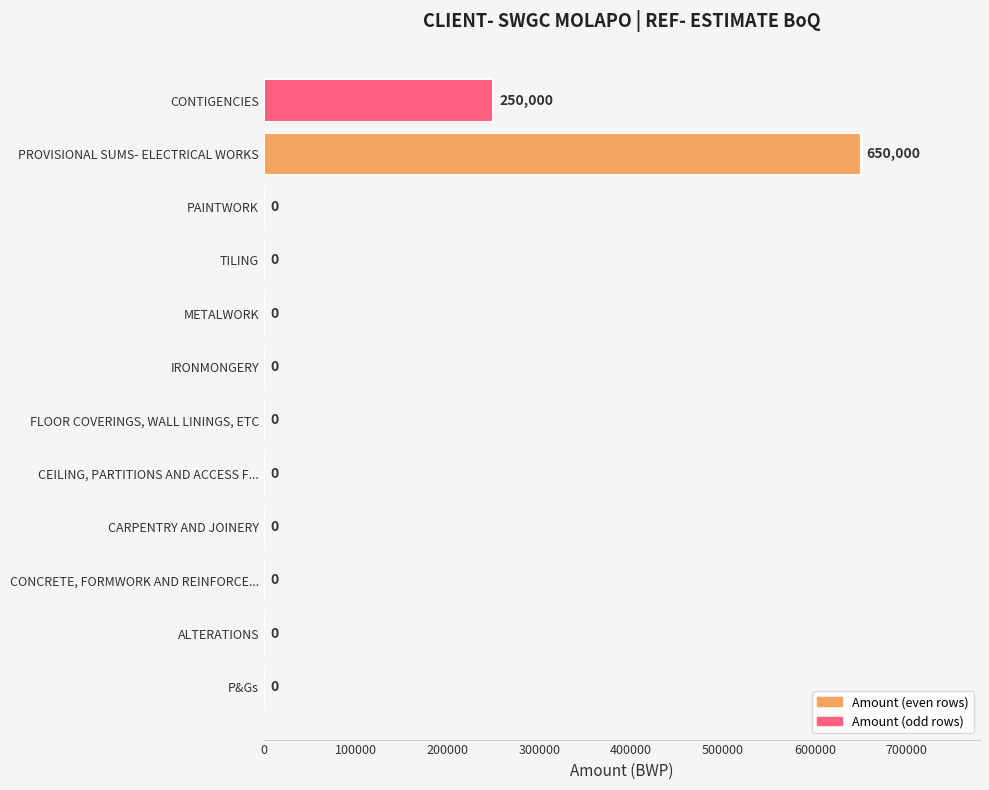

What is the sum of all values?

900000